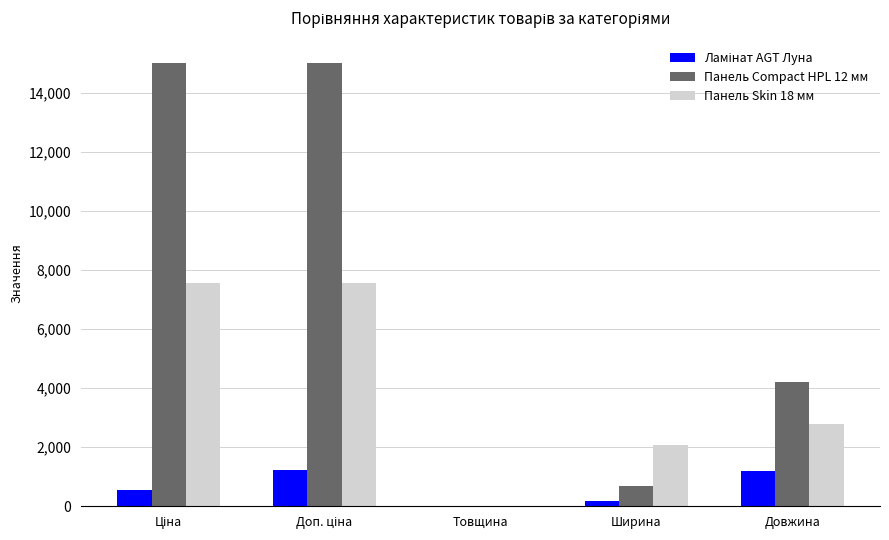

True or false: Панель Skin 18 мм has a value of 595.8 at Ширина.

False